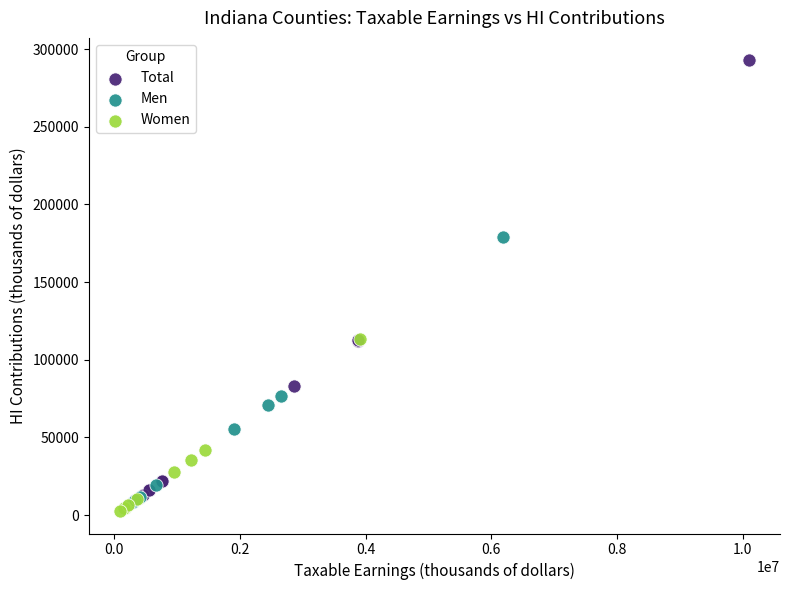

What are all the series names shown in the legend?

Total, Men, Women